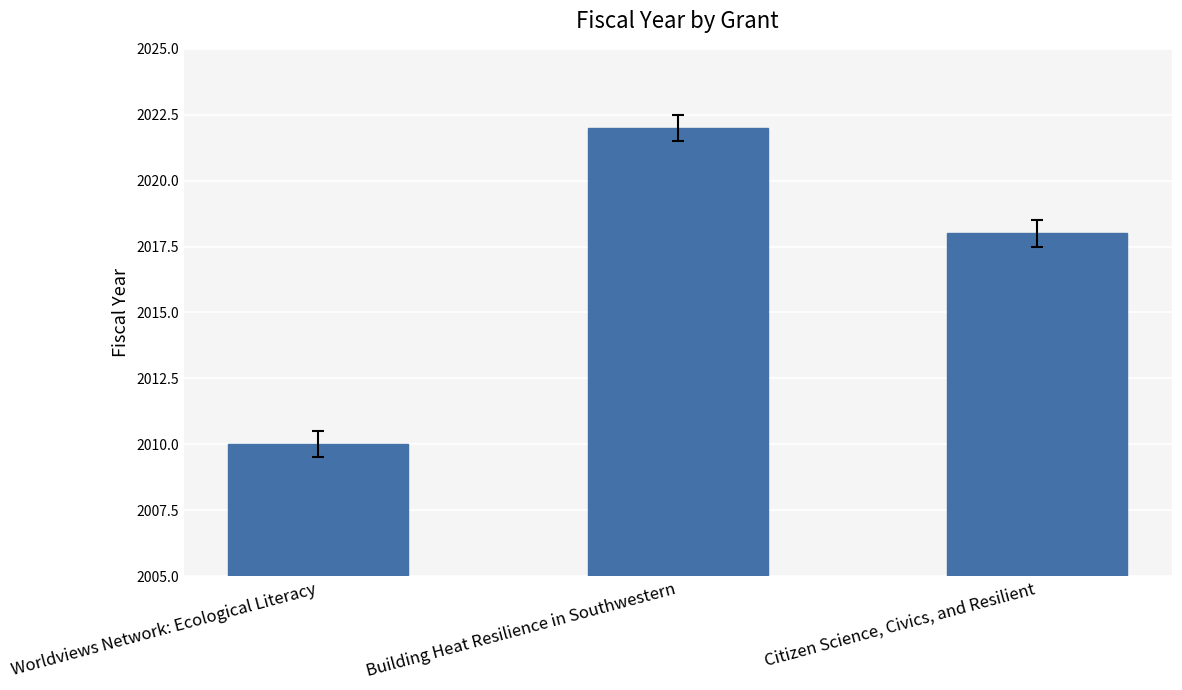

How many data points does each series have?

3